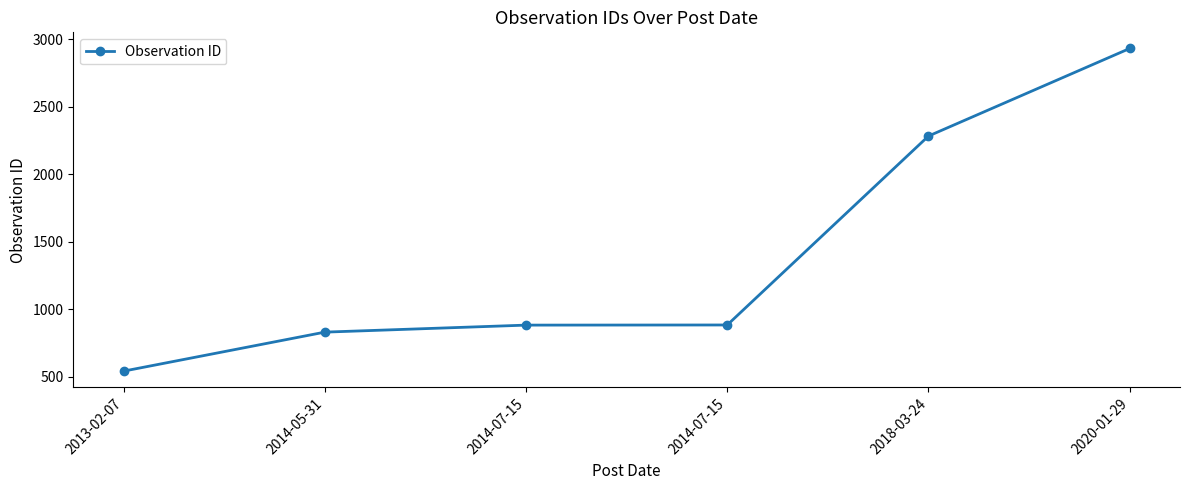

At which label is the value closest to 1735?

2018-03-24